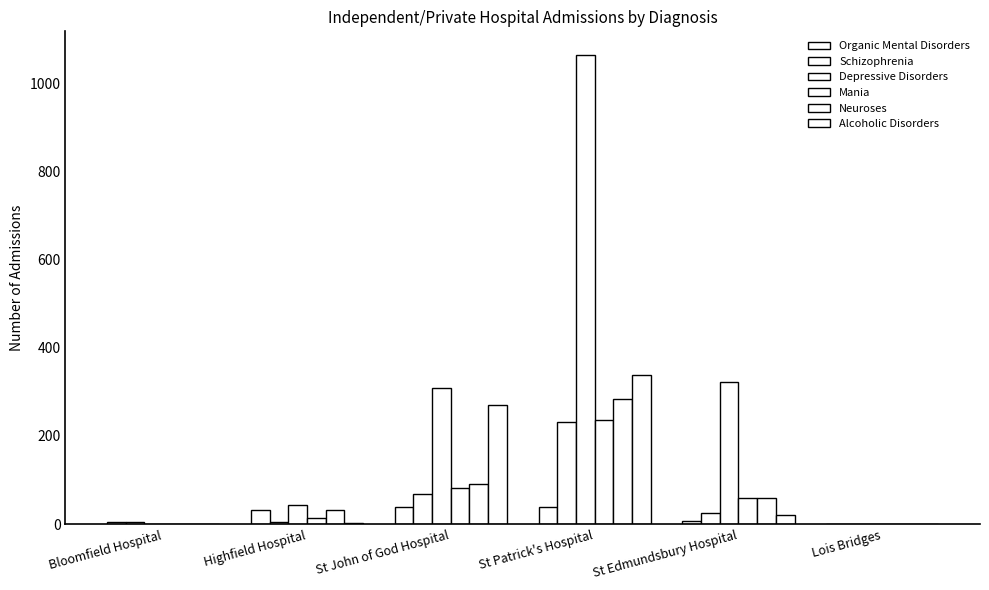

Reading left to right, extract all data points from this chart.

Organic Mental Disorders: Bloomfield Hospital=6	Highfield Hospital=32	St John of God Hospital=40	St Patrick's Hospital=40	St Edmundsbury Hospital=8	Lois Bridges=0
Schizophrenia: Bloomfield Hospital=6	Highfield Hospital=5	St John of God Hospital=69	St Patrick's Hospital=231	St Edmundsbury Hospital=25	Lois Bridges=0
Depressive Disorders: Bloomfield Hospital=1	Highfield Hospital=43	St John of God Hospital=308	St Patrick's Hospital=1064	St Edmundsbury Hospital=322	Lois Bridges=0
Mania: Bloomfield Hospital=1	Highfield Hospital=15	St John of God Hospital=82	St Patrick's Hospital=237	St Edmundsbury Hospital=60	Lois Bridges=0
Neuroses: Bloomfield Hospital=0	Highfield Hospital=32	St John of God Hospital=91	St Patrick's Hospital=283	St Edmundsbury Hospital=59	Lois Bridges=0
Alcoholic Disorders: Bloomfield Hospital=1	Highfield Hospital=2	St John of God Hospital=270	St Patrick's Hospital=337	St Edmundsbury Hospital=20	Lois Bridges=0